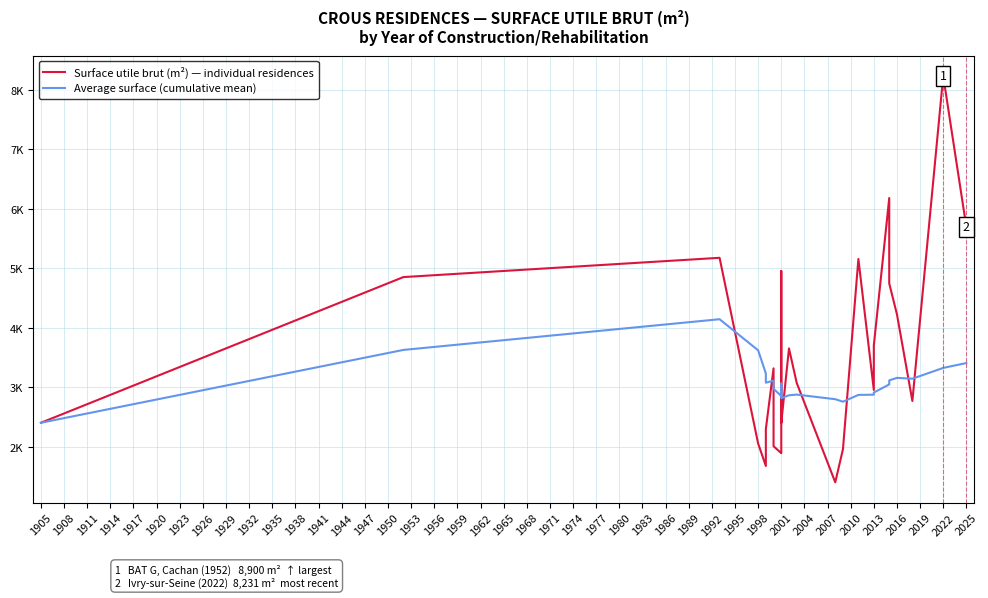

True or false: Average surface (cumulative mean) and Surface utile brut (m²) — individual residences cross at least once.

True